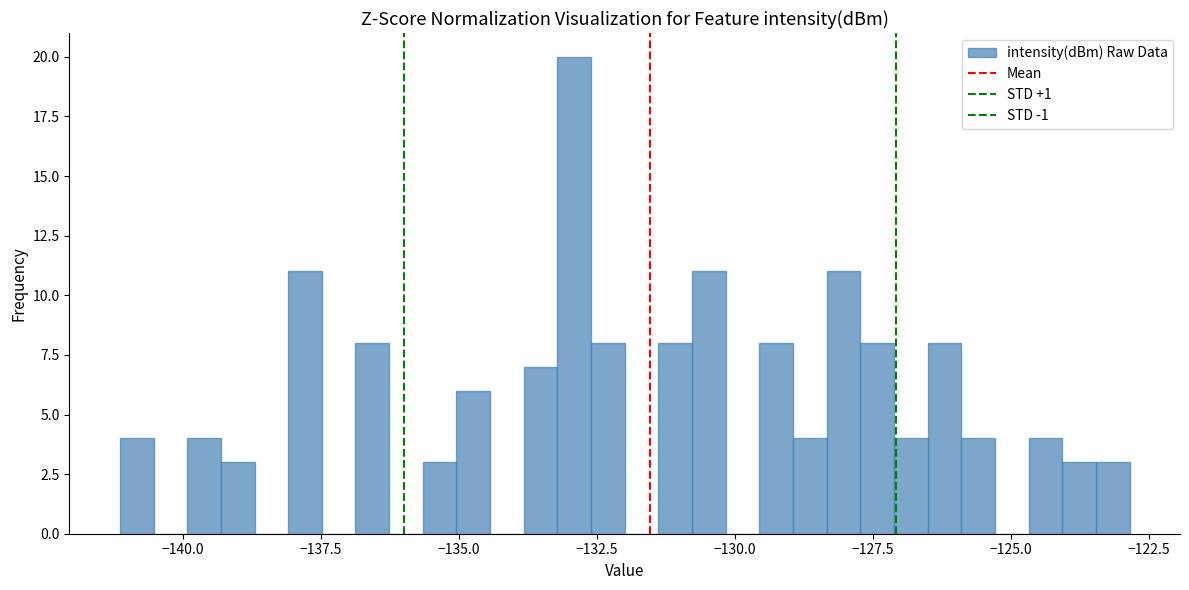

Read against the x-axis, roughly where is the centre of the tallest bar?

-133.0